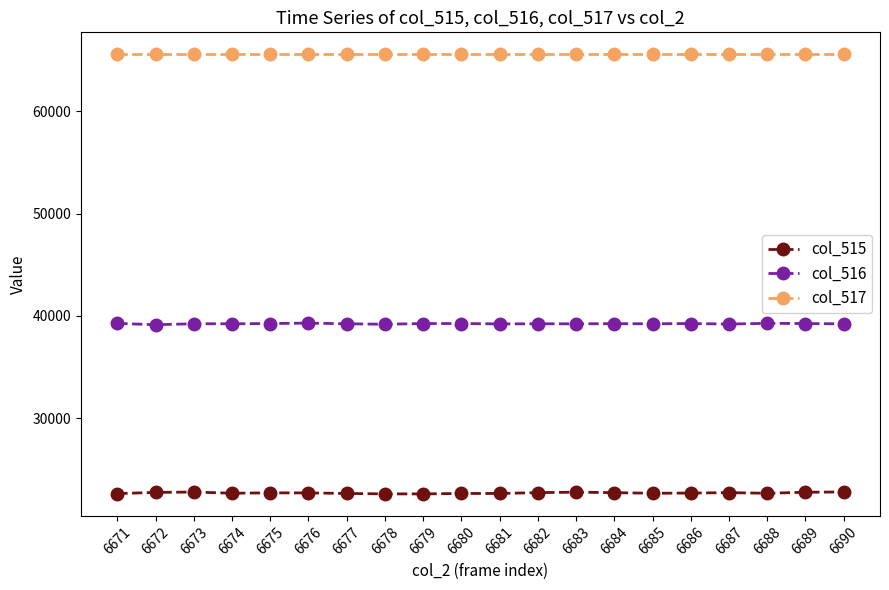

How many values in the col_515 series are below 22738?

10